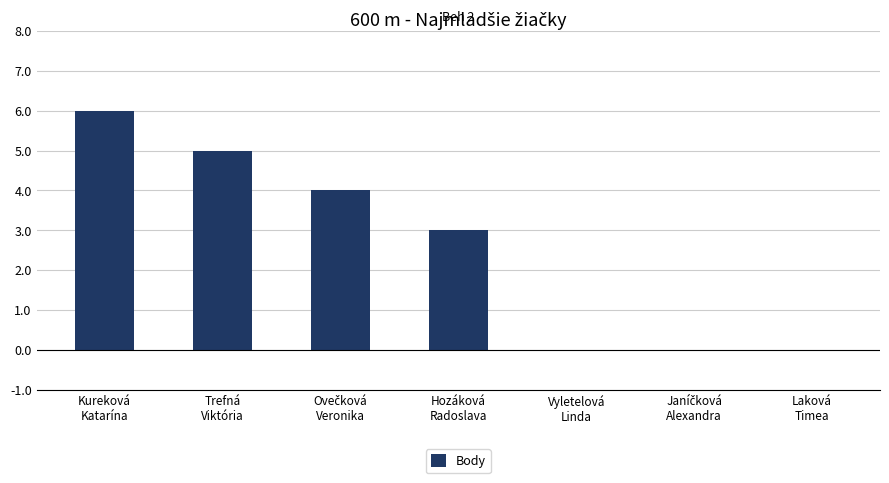

What is the maximum value shown in the chart?

6